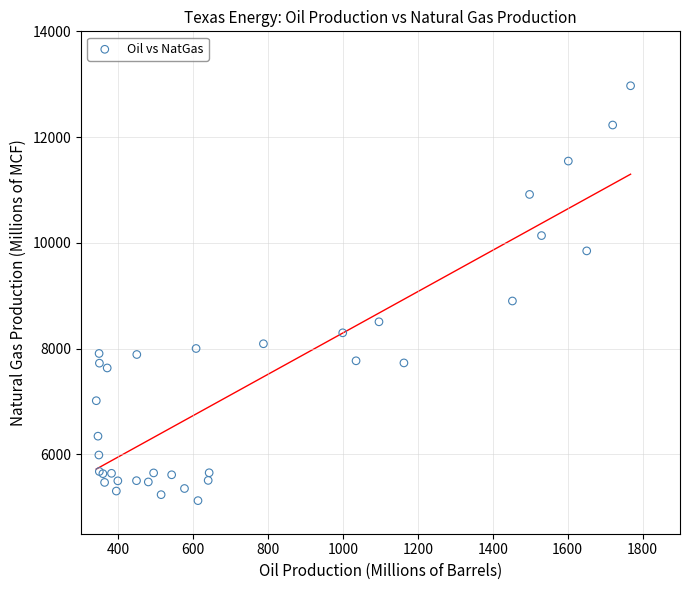

What Y value in the scatter plot is closest to 9048?

8900.9